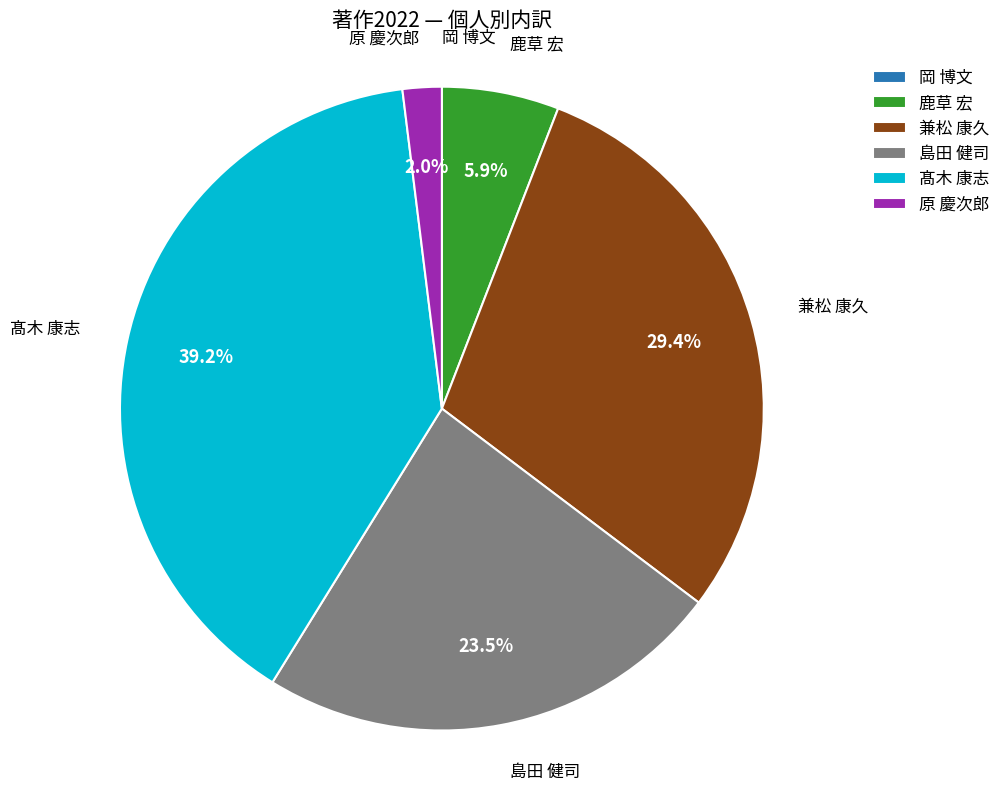

Which slice is the largest?

髙木 康志